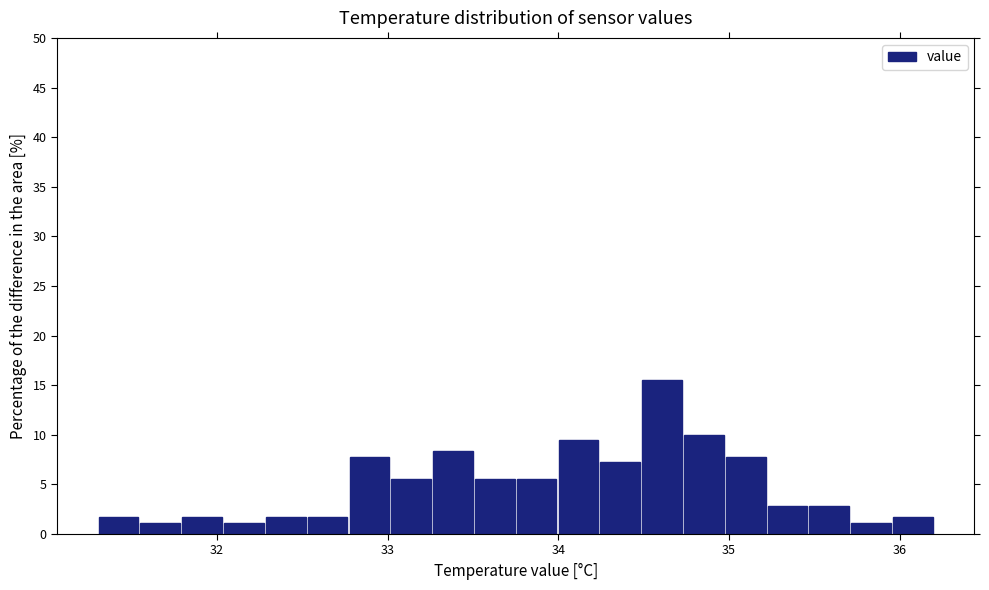

Around what value on the x-axis is the tallest bar? Give the approximate position of its centre, as read against the axis.

34.6